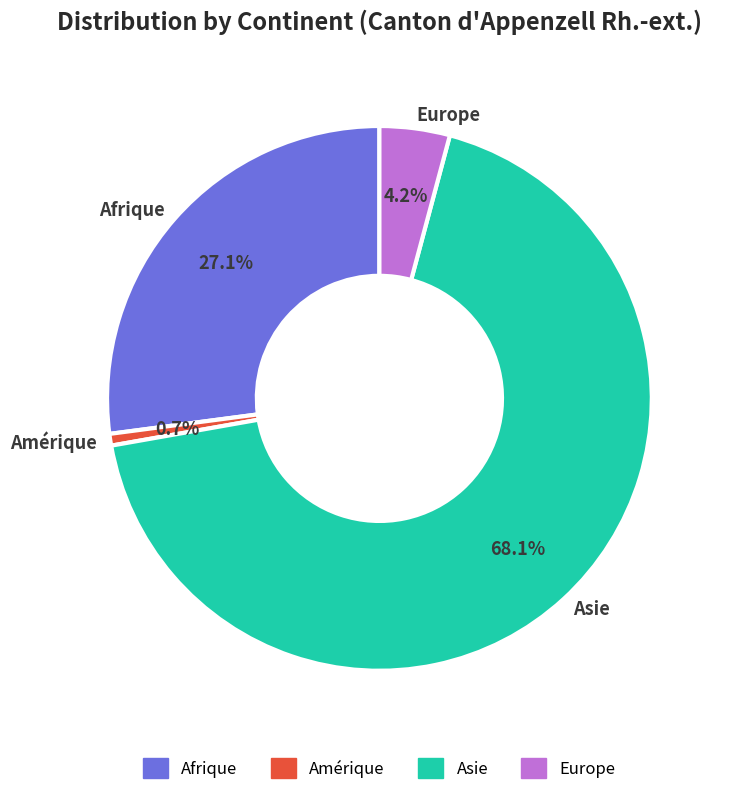

To the nearest percent, what is the combined percentage of Asie and Afrique?

95%